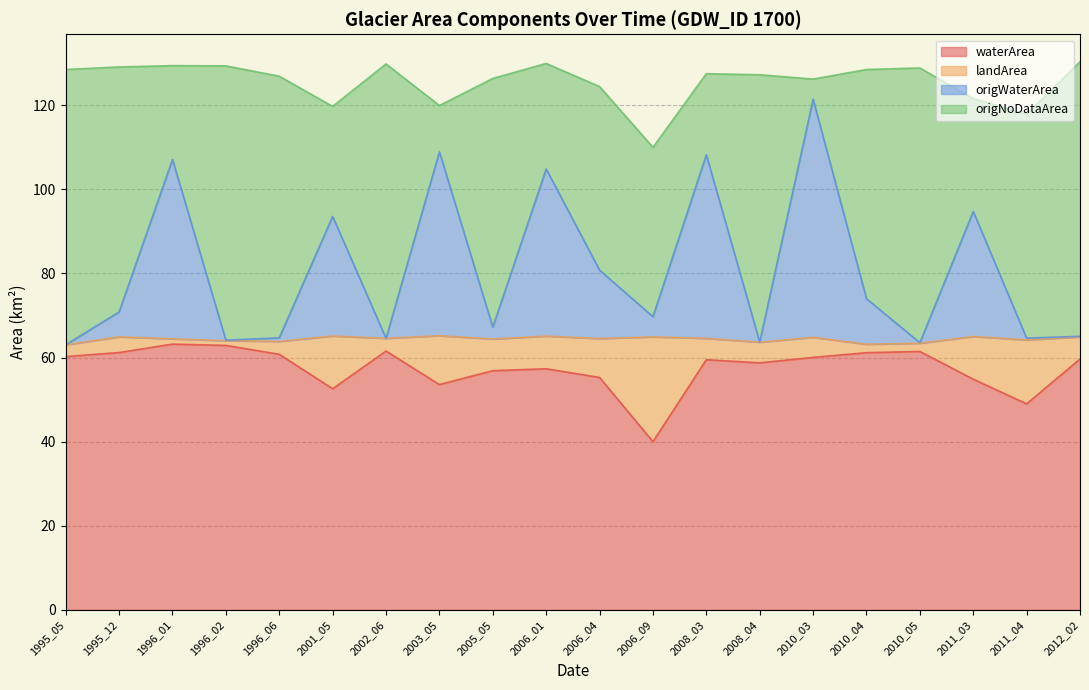

Where is origWaterArea nearest to the value 92?

2001_05